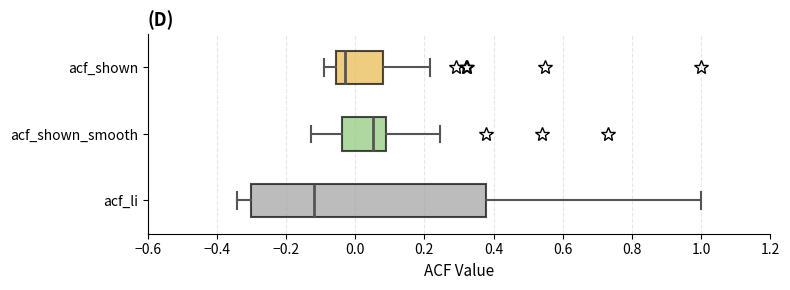

Reading bottom to top, transcribe this box plot: for each box, give where its median line is, the range the box spans, and where its two whiskers end, as read against the x-axis. The values are not printed on the chart, so give them approximately, as read against the axis.

acf_li: median -0.12, box -0.30 to 0.38, whiskers -0.34 to 1.00
acf_shown_smooth: median 0.06, box -0.04 to 0.10, whiskers -0.12 to 0.24
acf_shown: median -0.02, box -0.06 to 0.08, whiskers -0.08 to 0.22